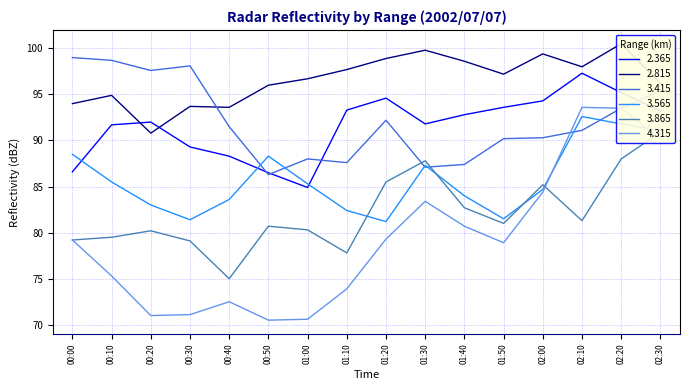

How many intersections are there between 3.415 and 3.565?

6